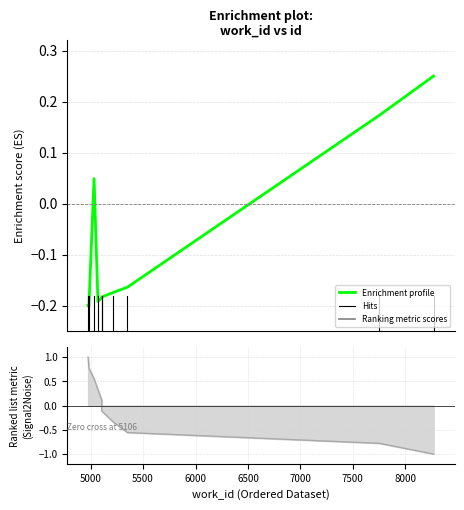

How many negative values are there?

7